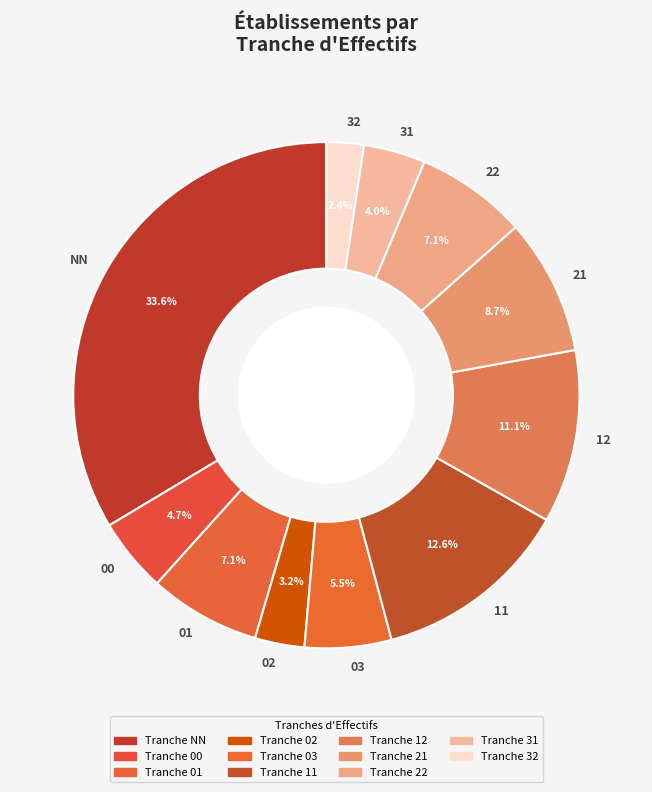

How much of the chart is everything except 03?

94.5%